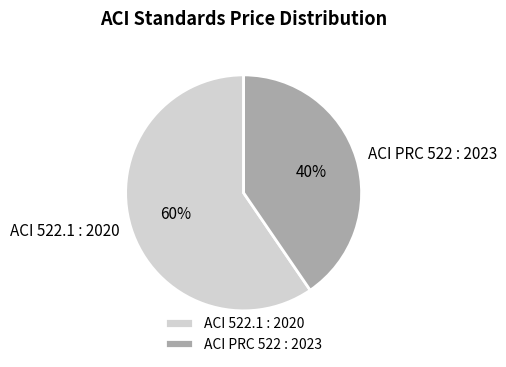

How many segments does this pie chart have?

2